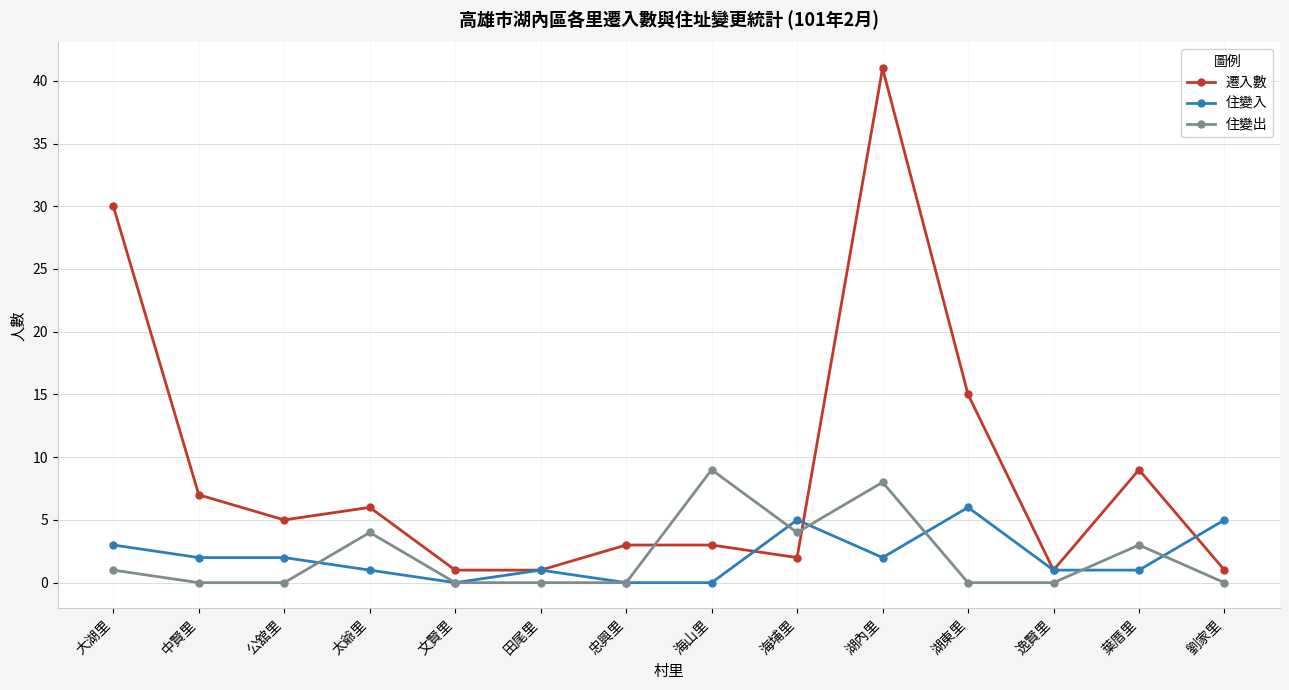

The value of 遷入數 at 公舘里 is 8. True or false?

False